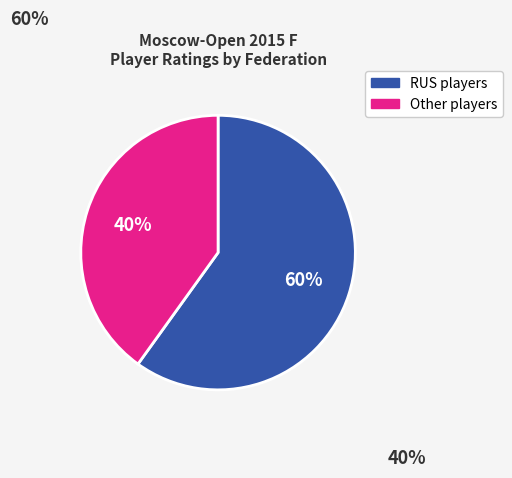

Combined, do RUS players and Other players account for over 50%?

Yes